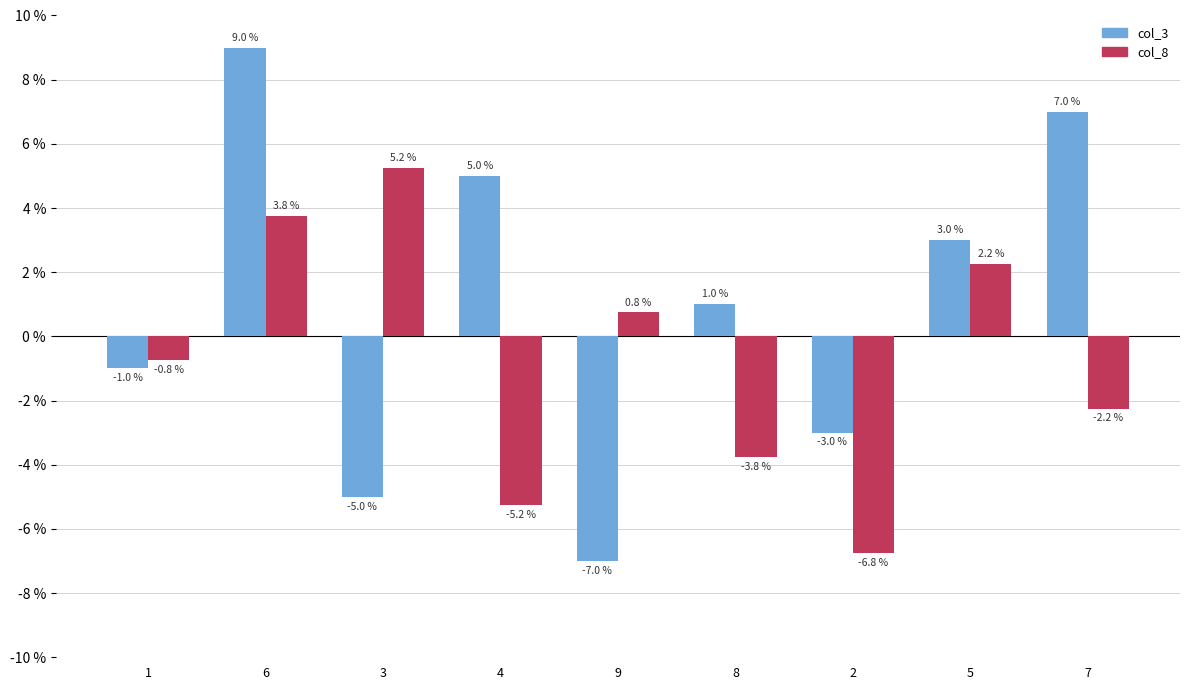

Count the number of categories in the chart.

9